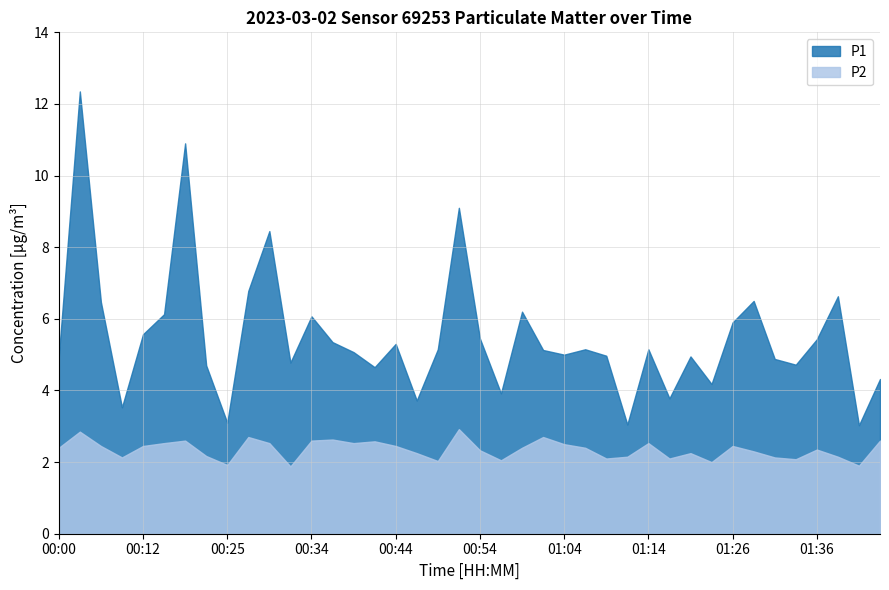

Which series changed the most between 00:00 and 00:12?

P1